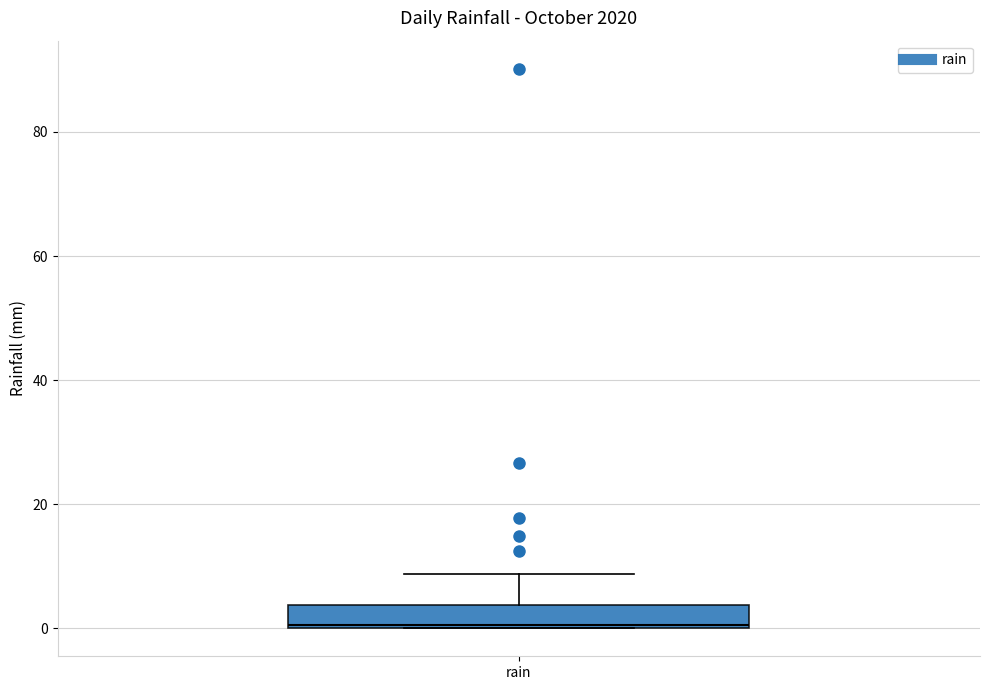

Transcribe this box plot: give where the median line is, the range the box spans, and where the two whiskers end, as read against the y-axis. The values are not printed on the chart, so give them approximately, as read against the axis.

median 0, box 0 to 4, whiskers 0 to 8